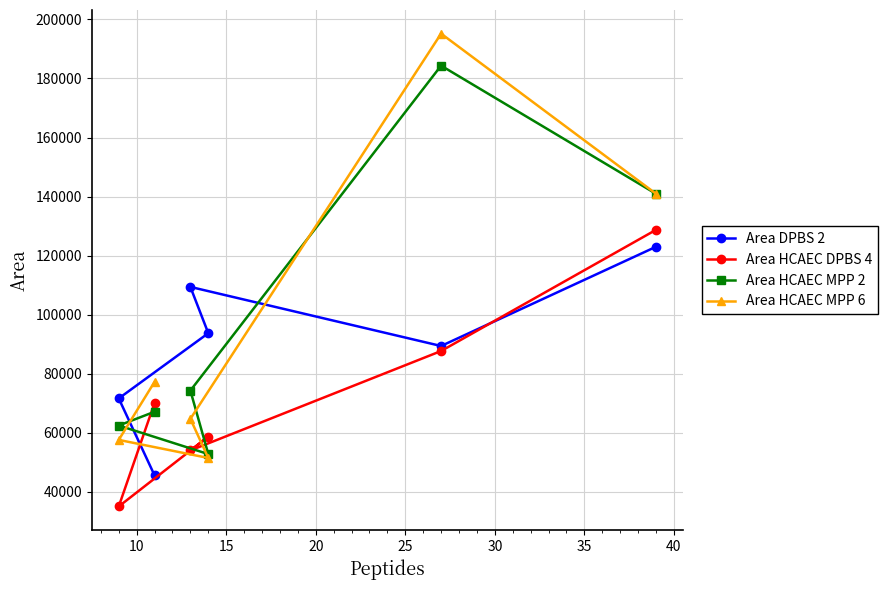

Which series has the widest spread of values?

Area HCAEC MPP 6